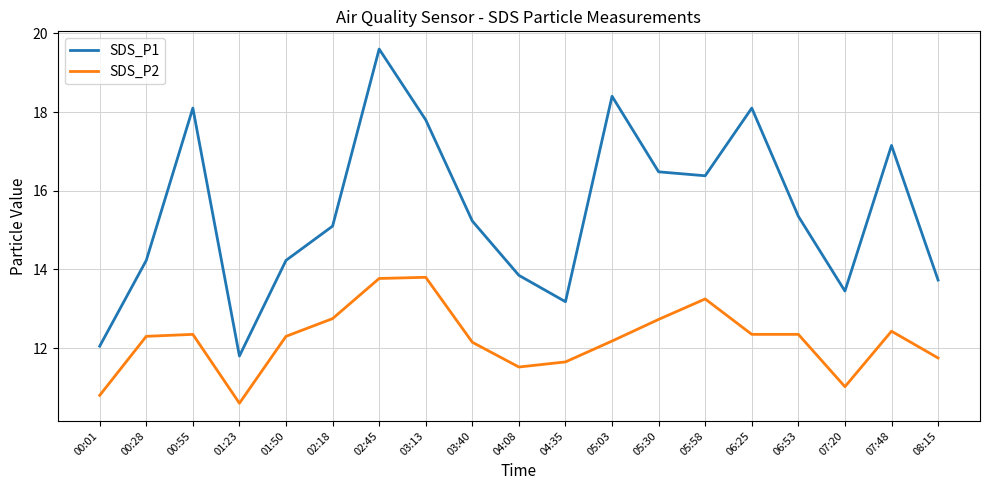

What position from the left is 07:48?

18